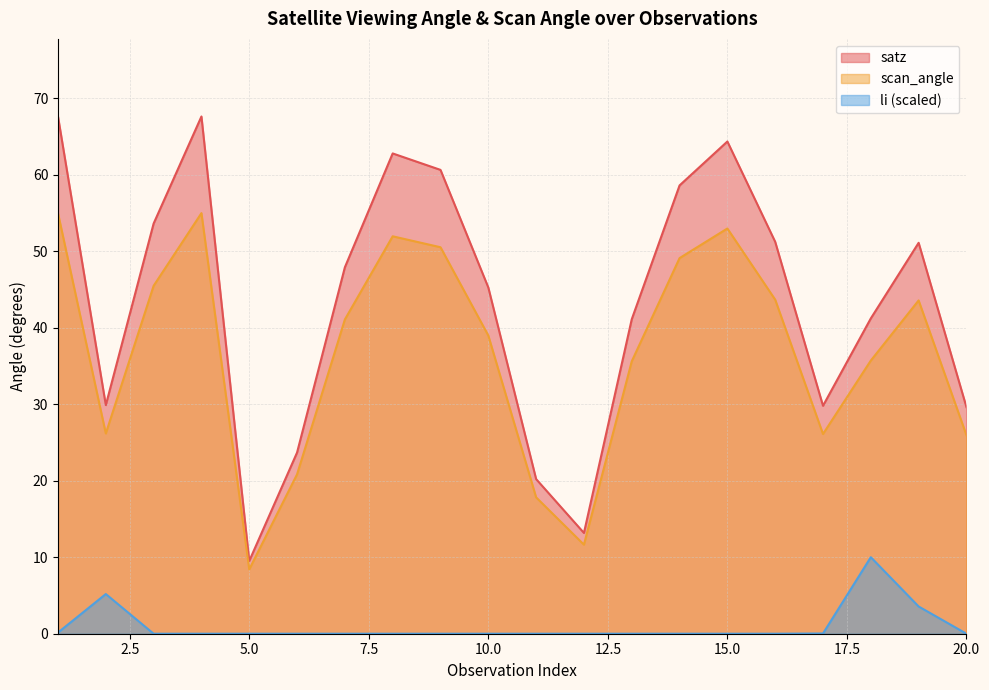

Rank the series by their average value, from highest to lowest.

satz, scan_angle, li (scaled)